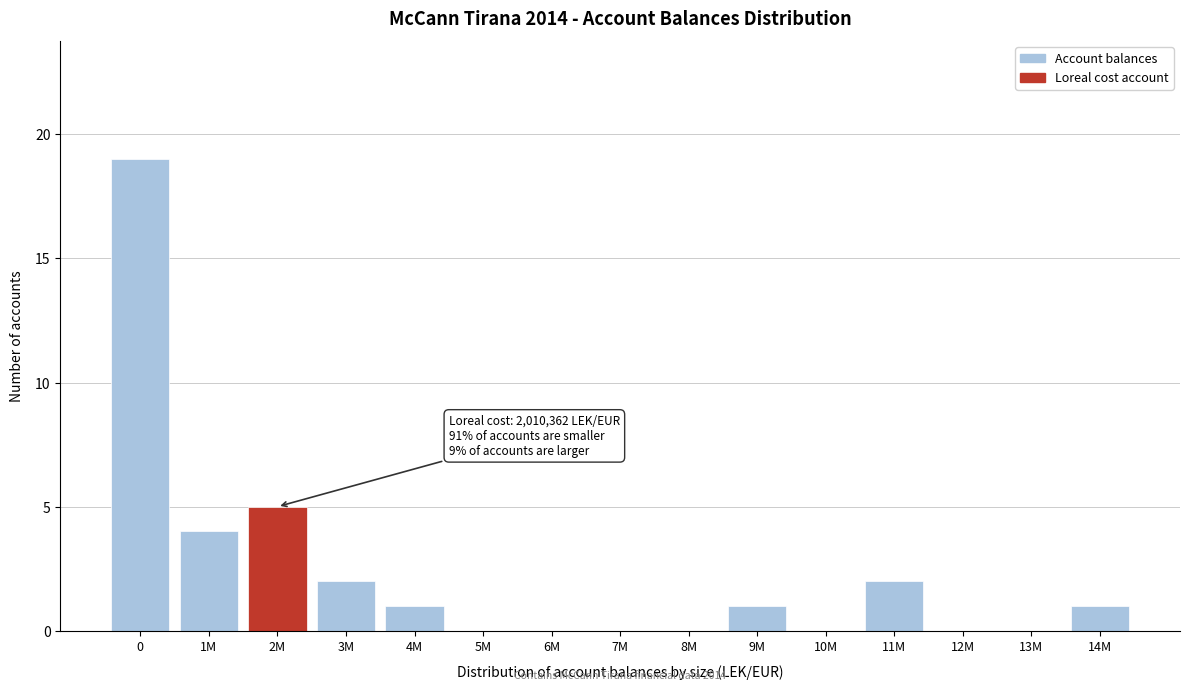

Reading right to left, extract all data points from this chart.

14M=1	13M=0	12M=0	11M=2	10M=0	9M=1	8M=0	7M=0	6M=0	5M=0	4M=1	3M=2	2M=5	1M=4	0=19